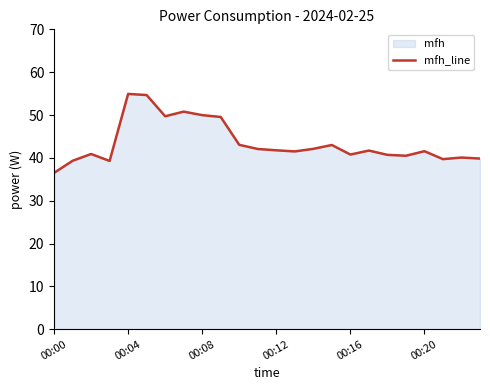

What is the change in value from 9 to 21?

-9.8